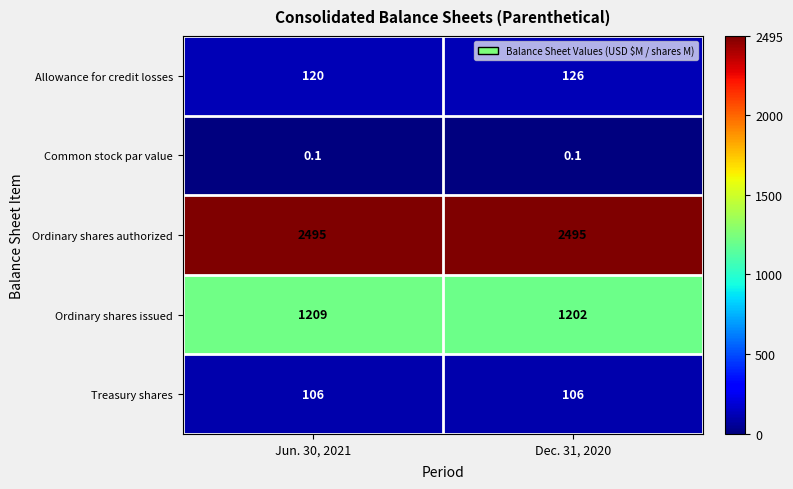

Count the number of categories in the chart.

2